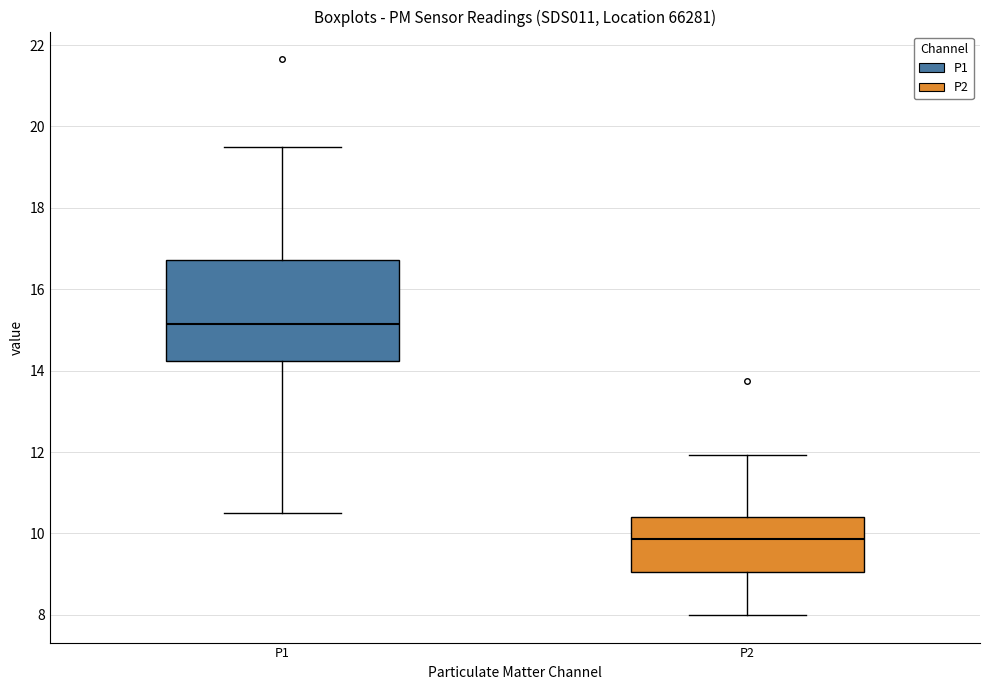

Reading left to right, transcribe this box plot: for each box, give where its median line is, the range the box spans, and where its two whiskers end, as read against the y-axis. The values are not printed on the chart, so give them approximately, as read against the axis.

P1: median 15.2, box 14.2 to 16.8, whiskers 10.6 to 19.6
P2: median 9.8, box 9.0 to 10.4, whiskers 8.0 to 12.0